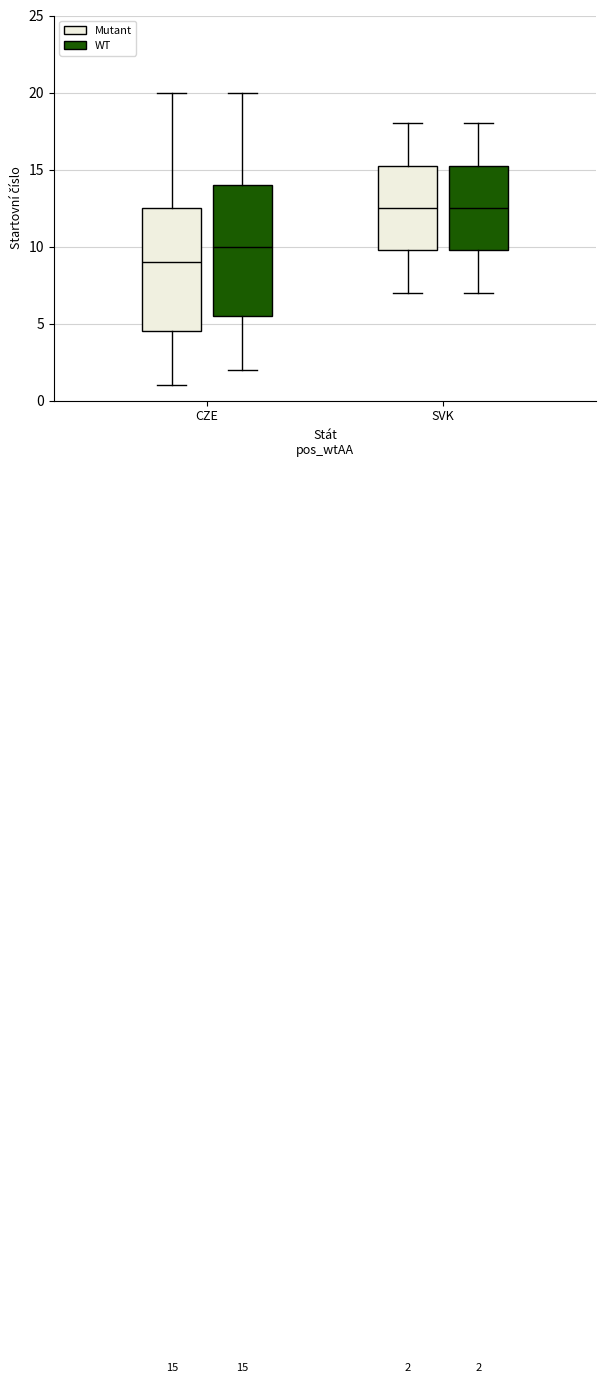

Which box is the tallest, from its lower edge to its upper edge?

CZE (WT)